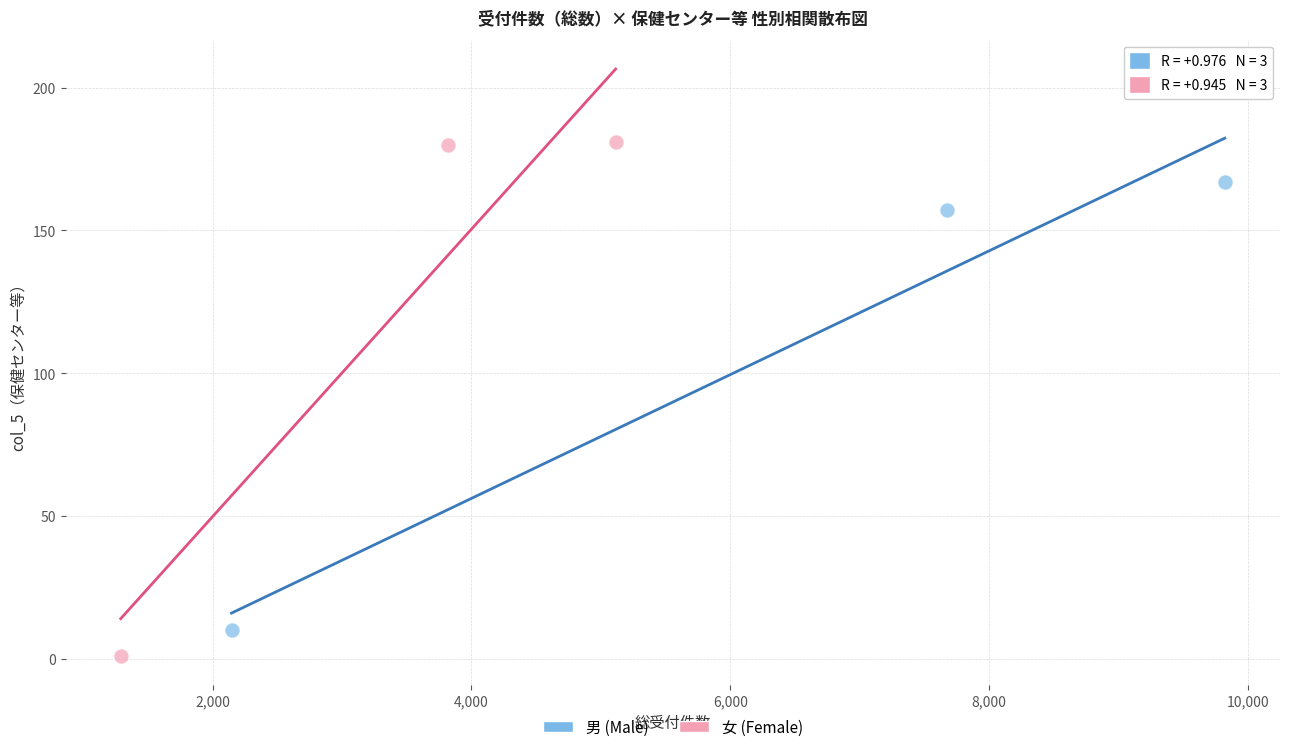

Which series reaches the maximum Y coordinate?

女 (Female)